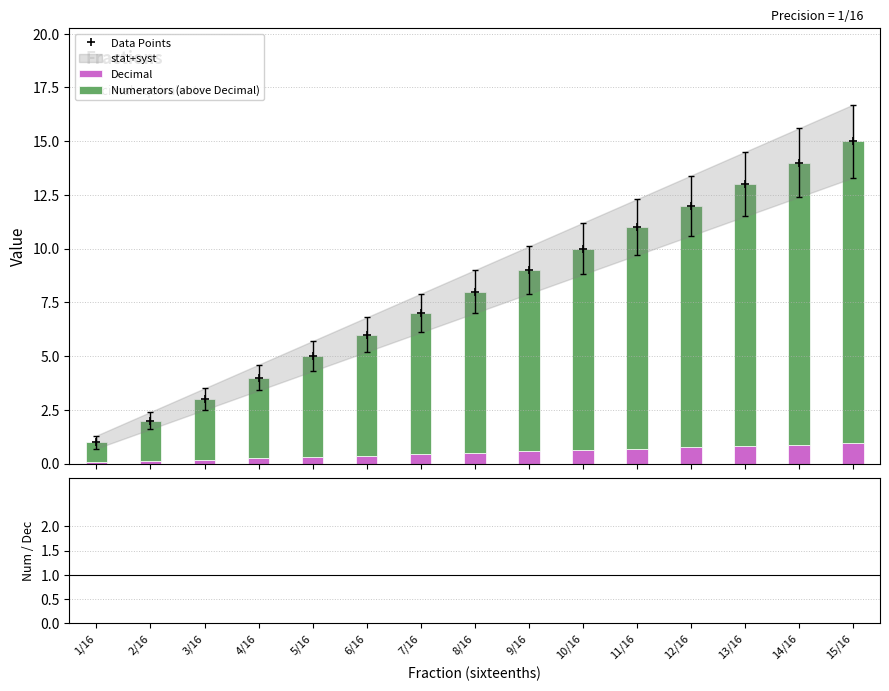

Which series has the widest spread of Y values?

Data Points